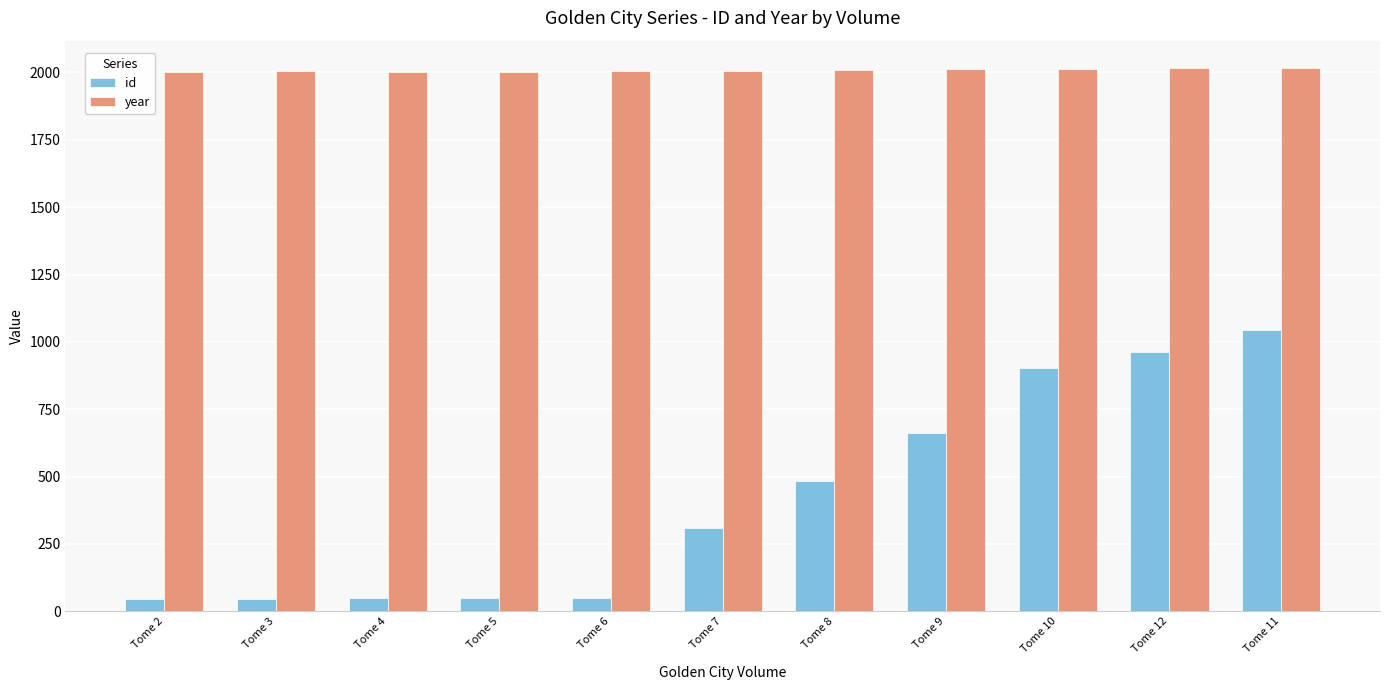

Count the number of data series in this chart.

2